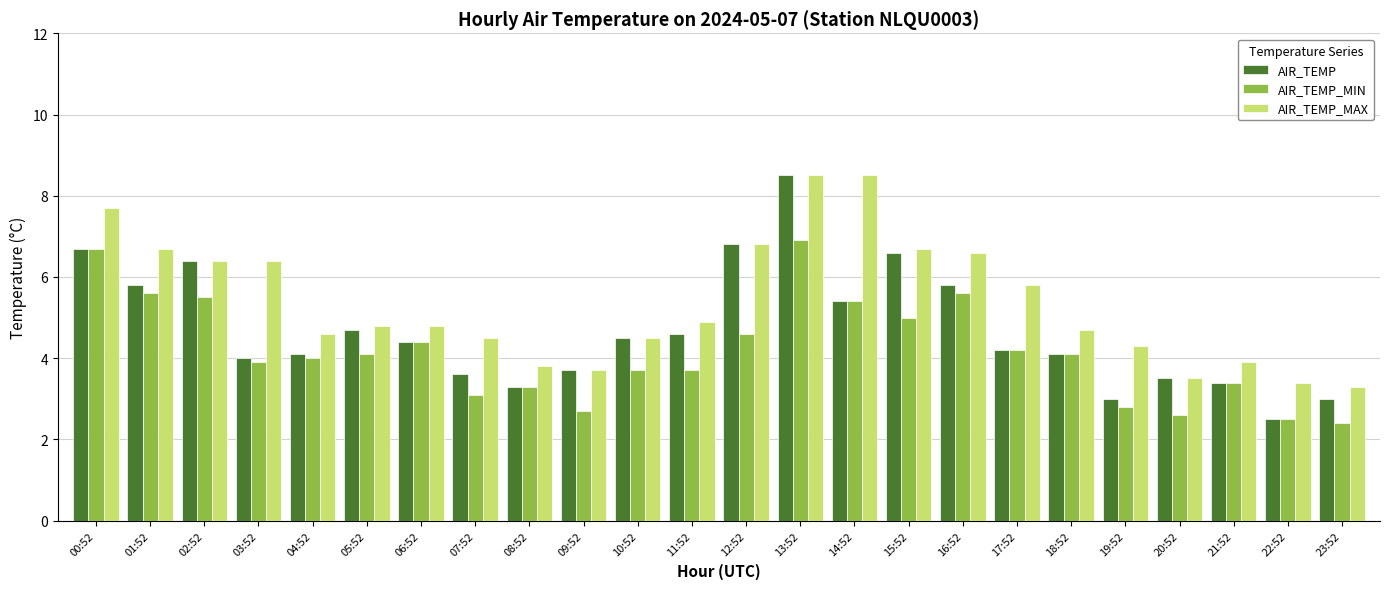

What is the greatest value displayed?

8.5